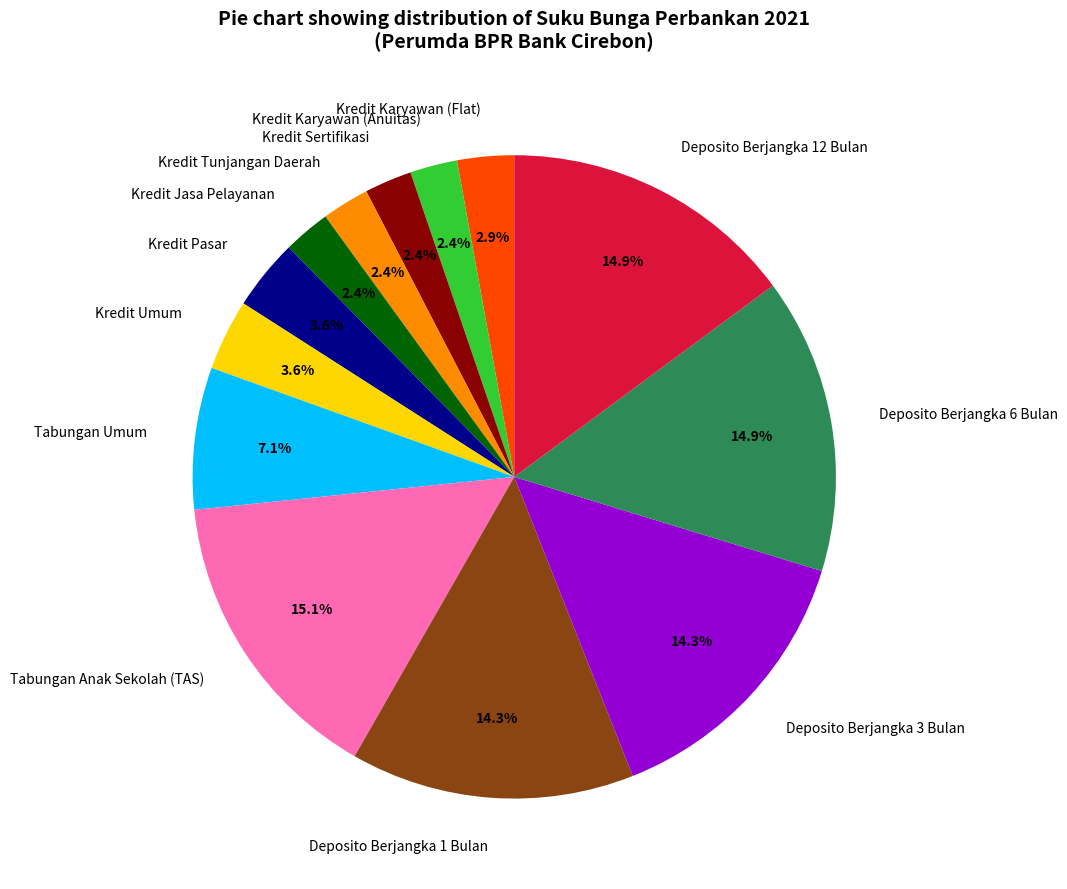

Do Kredit Tunjangan Daerah and Kredit Umum together represent more than half of the pie?

No